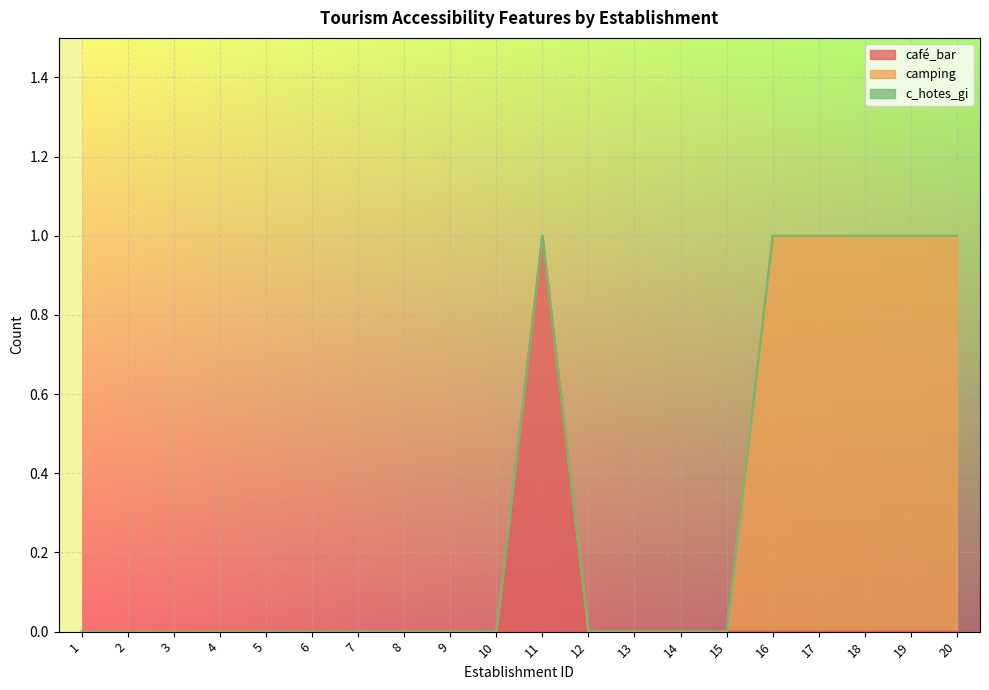

Between 15 and 20, which series saw the biggest shift?

camping